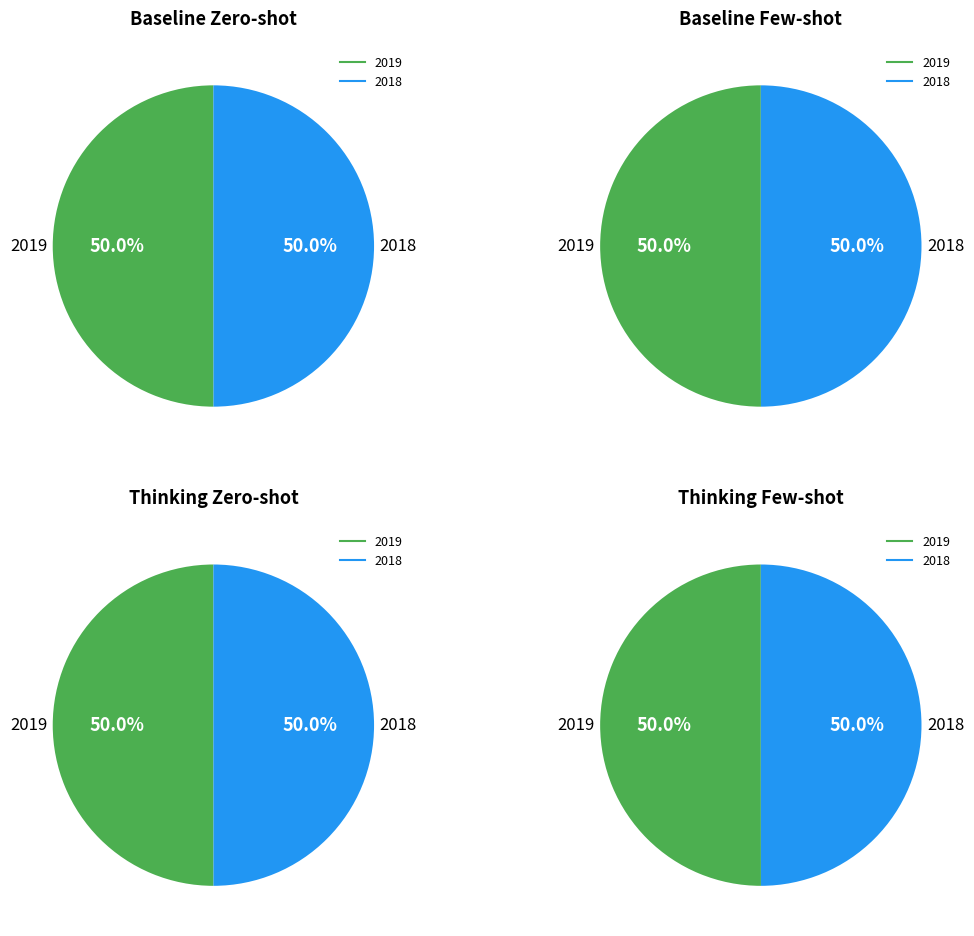

How many segments does this pie chart have?

2